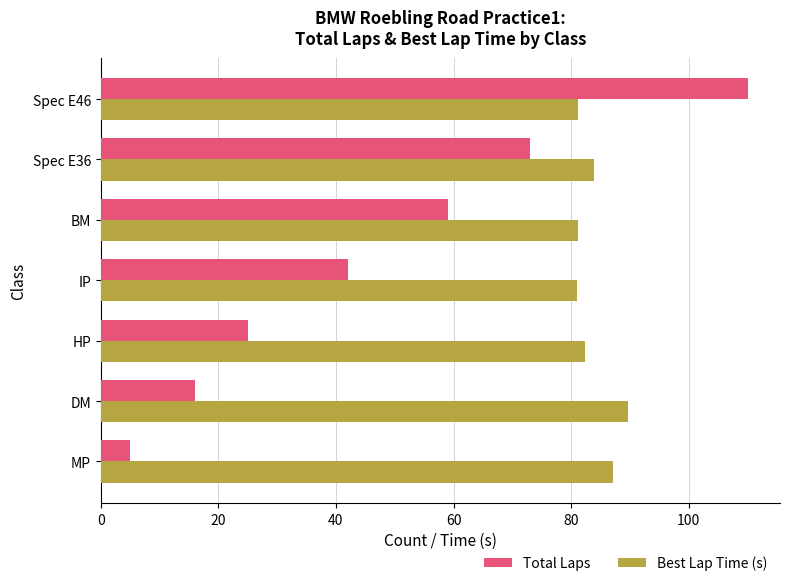

Rank the series at DM from lowest to highest value.

Total Laps, Best Lap Time (s)